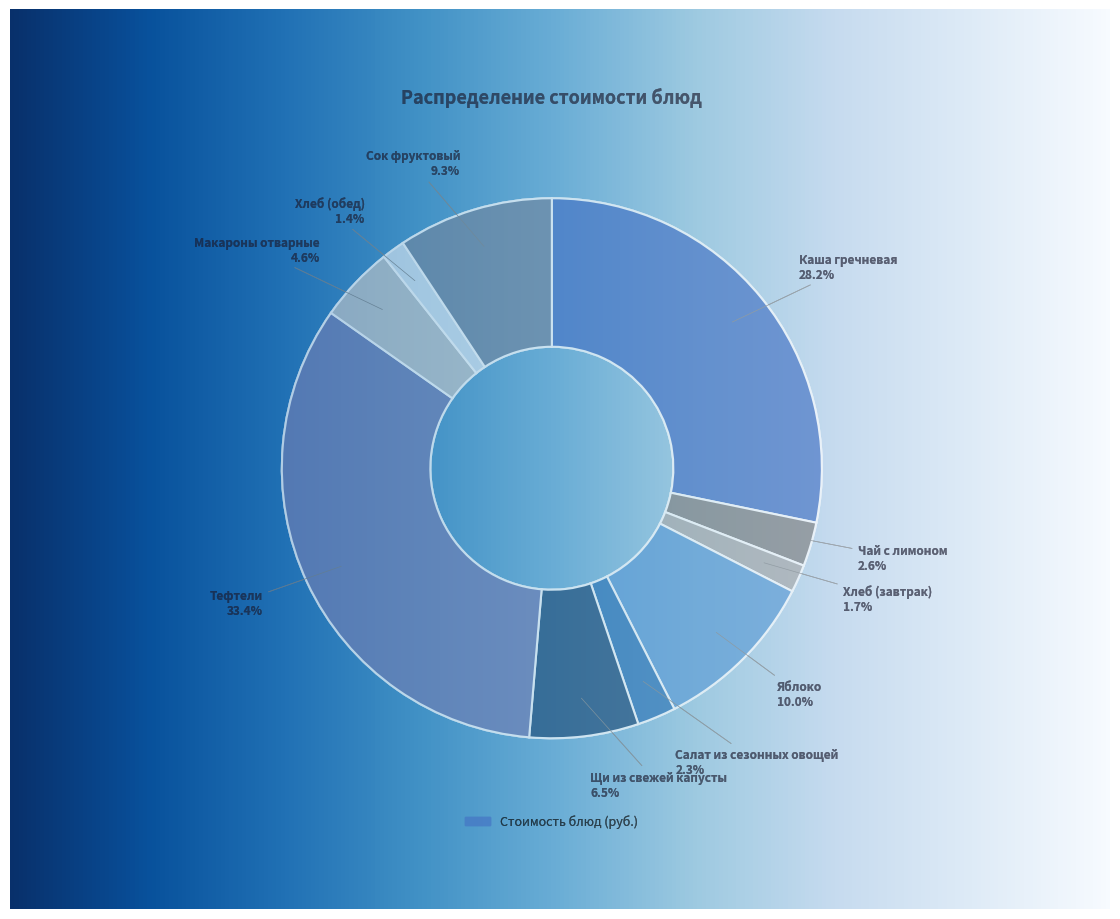

Is there a majority slice in this chart?

No